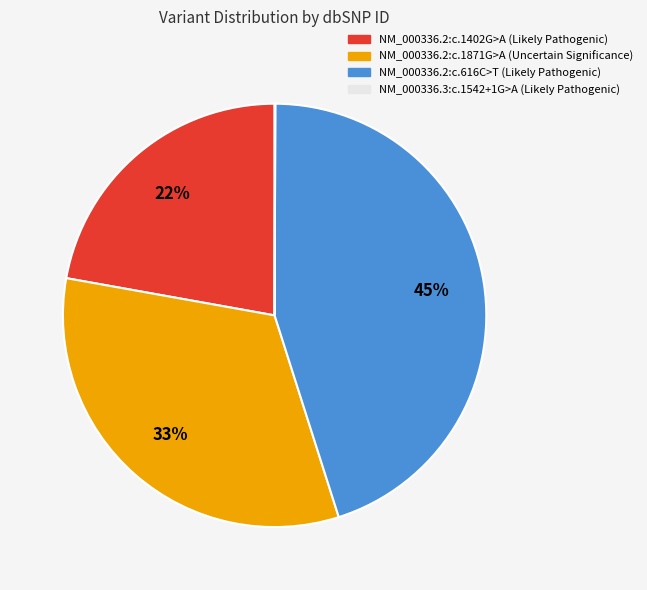

Which slice is the largest?

NM_000336.2:c.616C>T